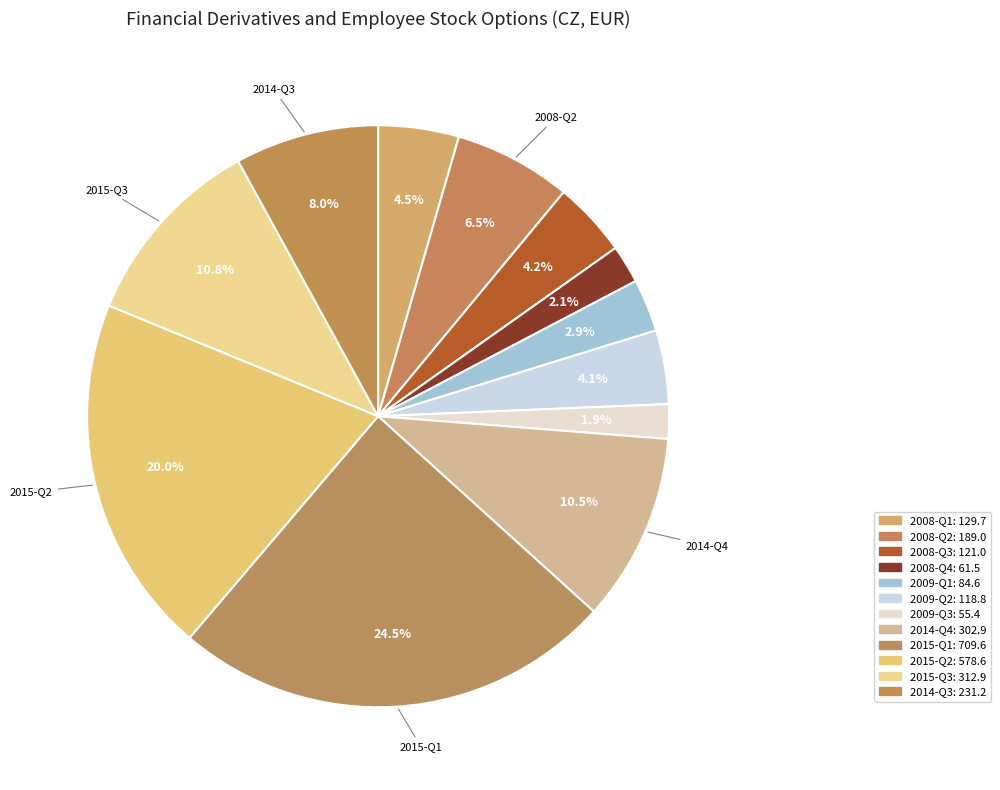

How many segments does this pie chart have?

12